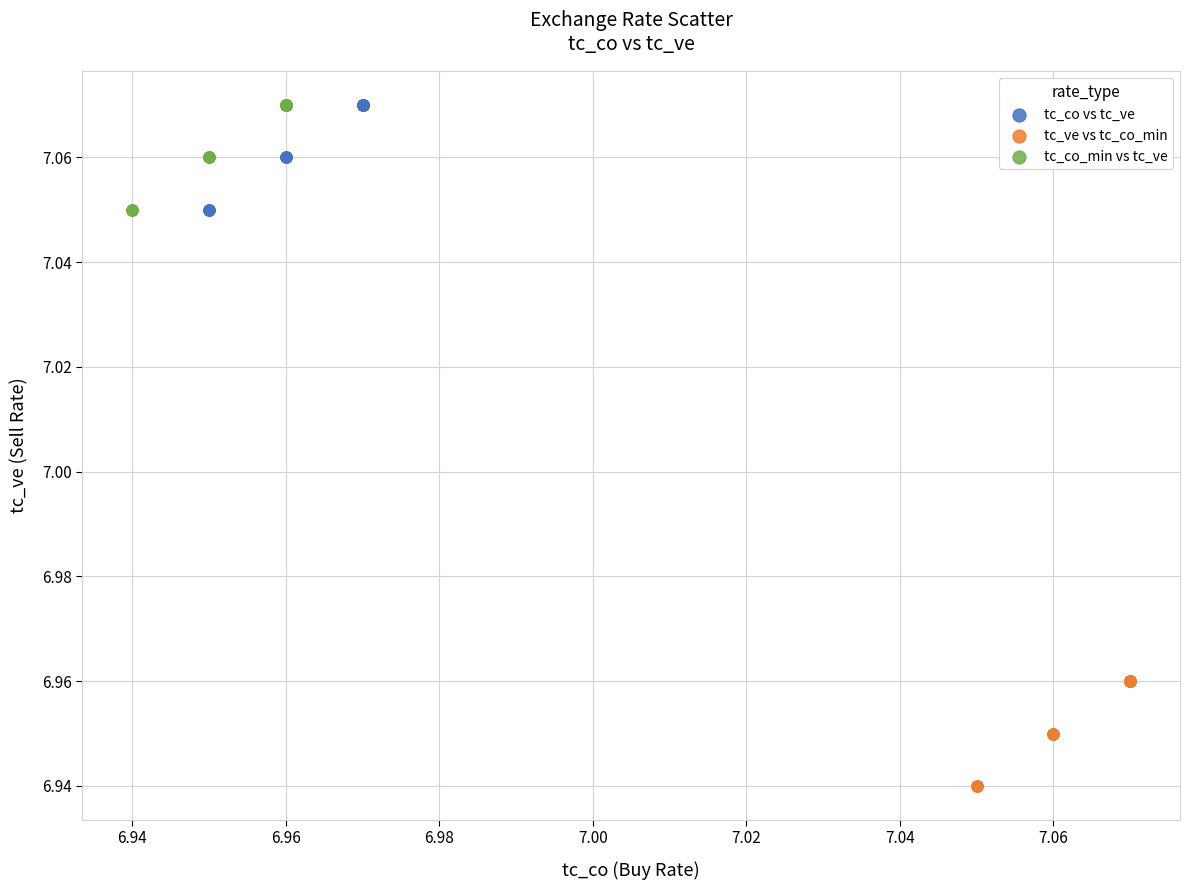

Which series contains the lowest Y value?

tc_ve vs tc_co_min